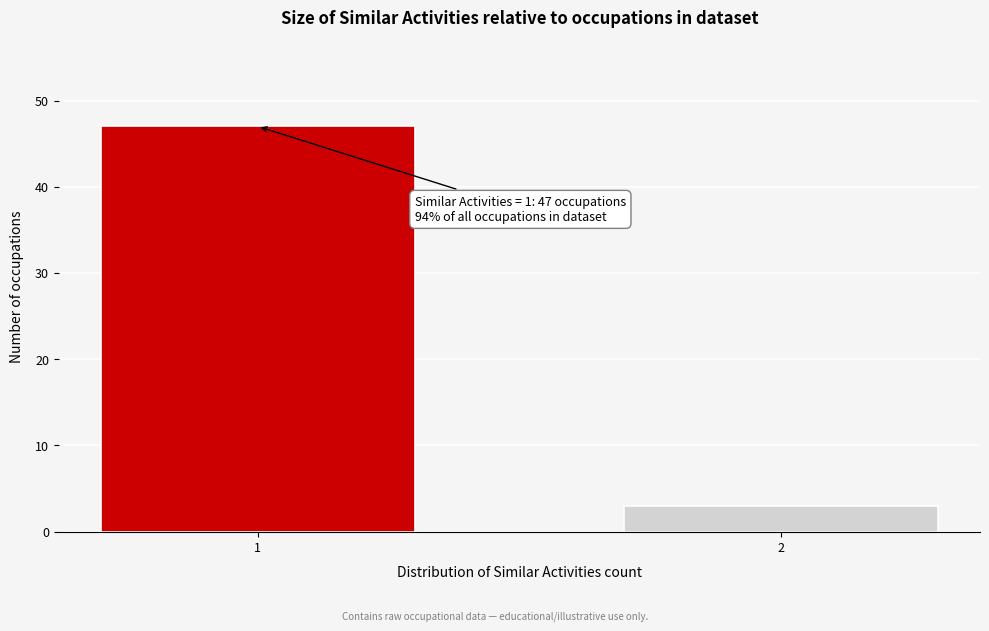

Reading left to right, transcribe all the data shown in this chart.

47	3